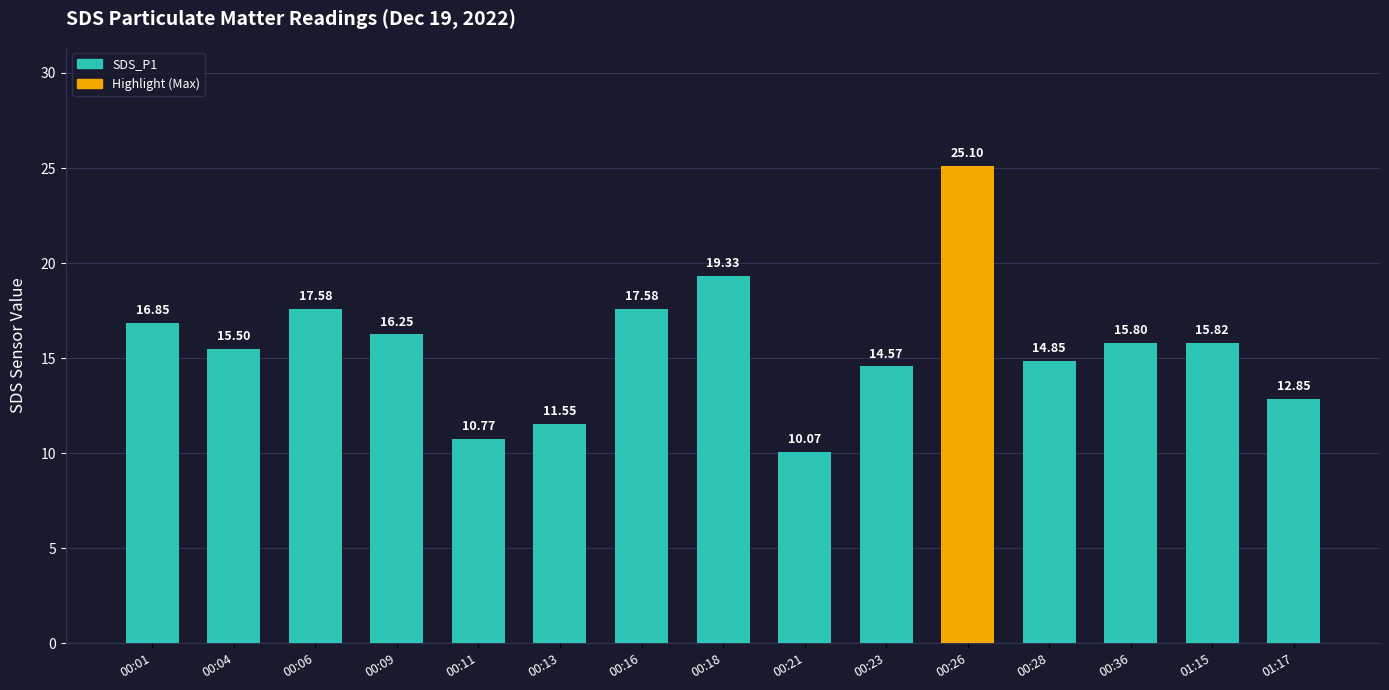

How many data points does each series have?

15